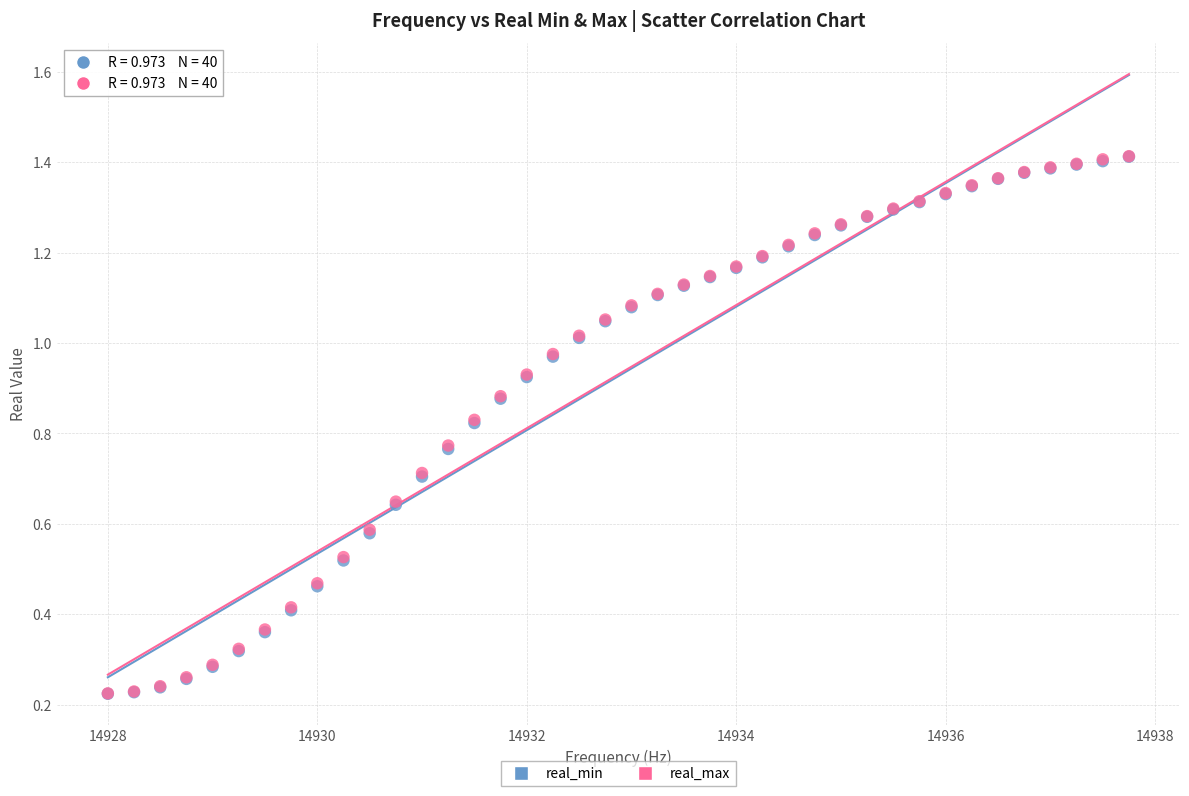

What are all the series names shown in the legend?

real_min, real_max